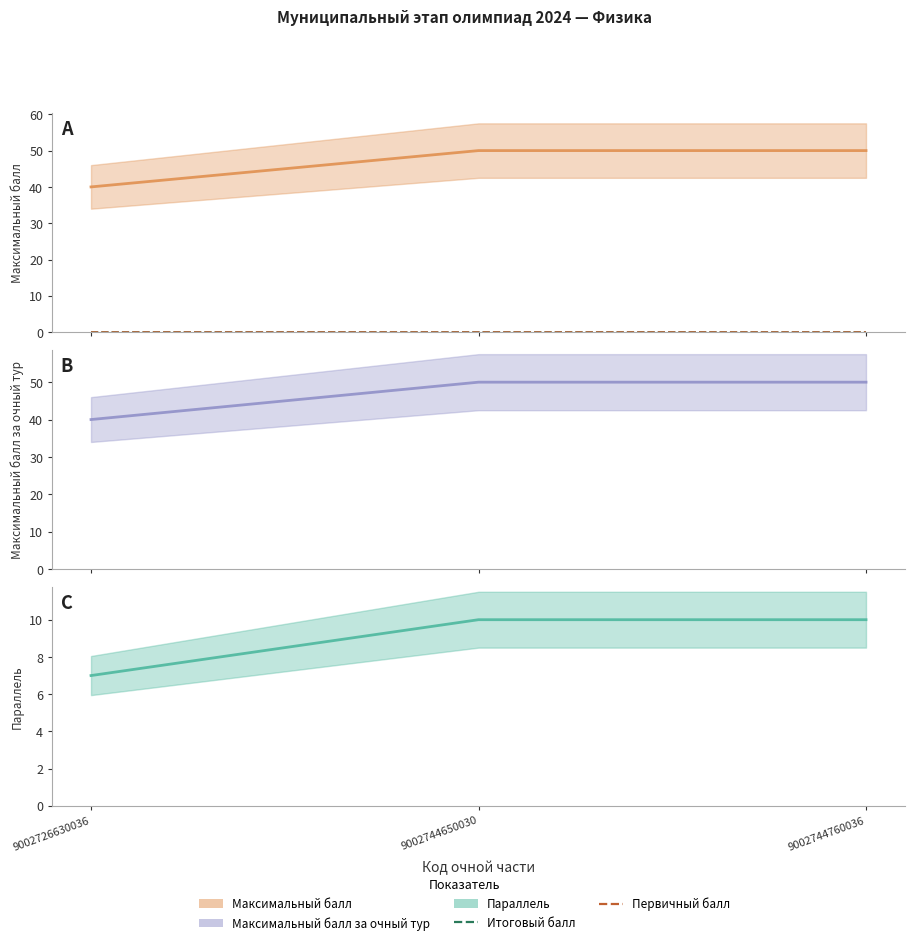

Rank the categories by Параллель value from highest to lowest.

9002744650030, 9002744760036, 9002726630036